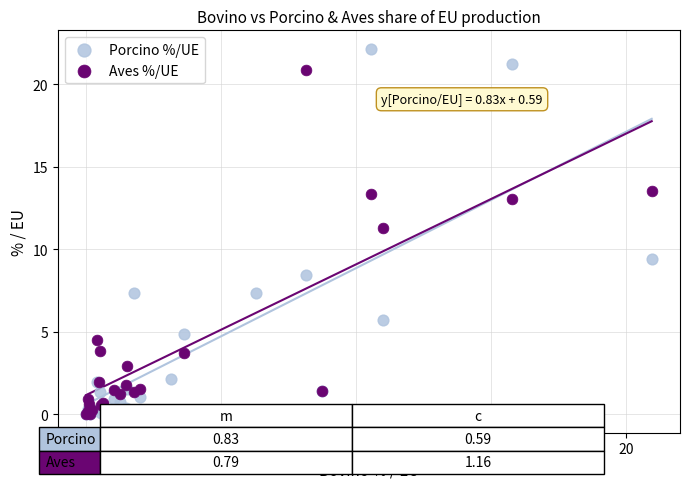

Which series has the widest spread of Y values?

Porcino %/UE